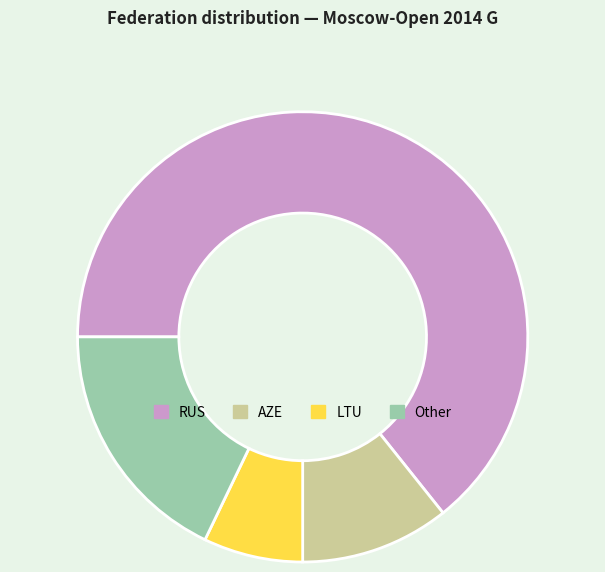

Between AZE and Other, which is larger?

Other